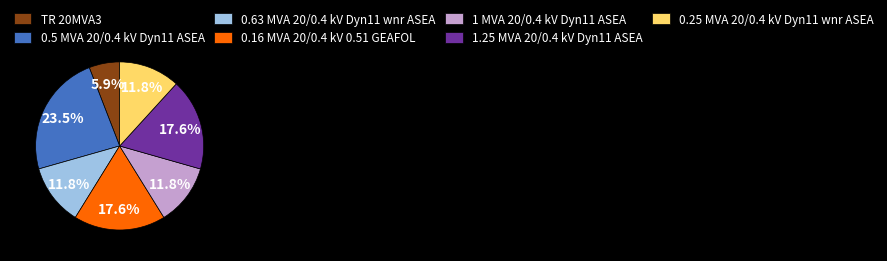

Does 1.25 MVA 20/0.4 kV Dyn11 ASEA represent more than half of the total?

No